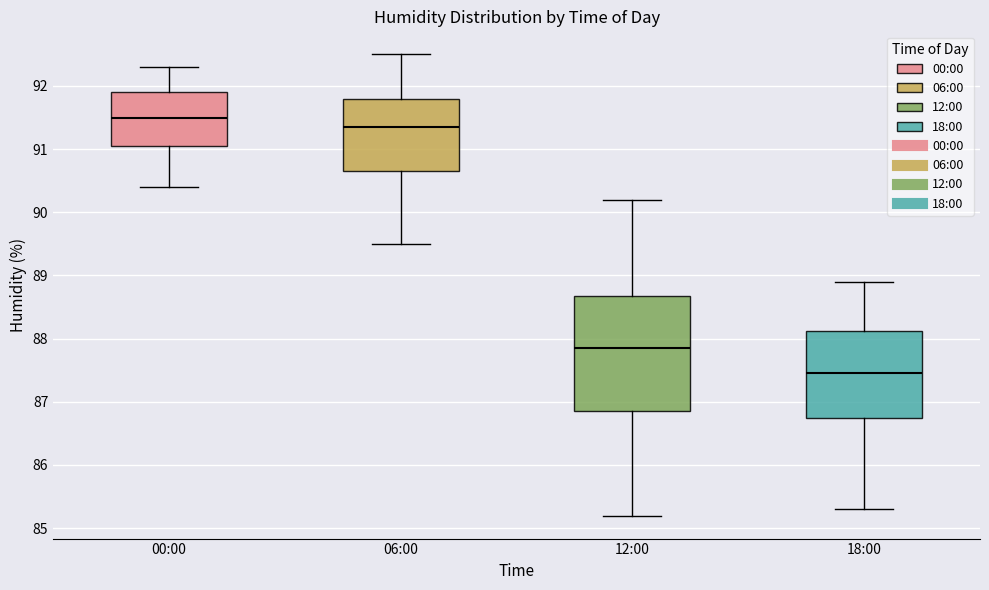

Which box is the tallest, from its lower edge to its upper edge?

12:00